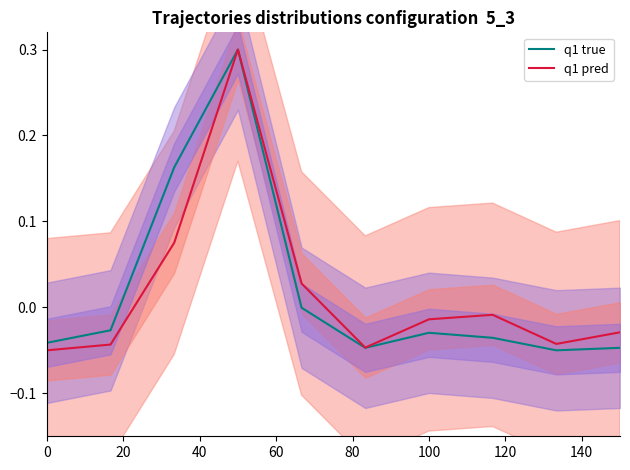

What is the maximum value for q1 true?

0.3